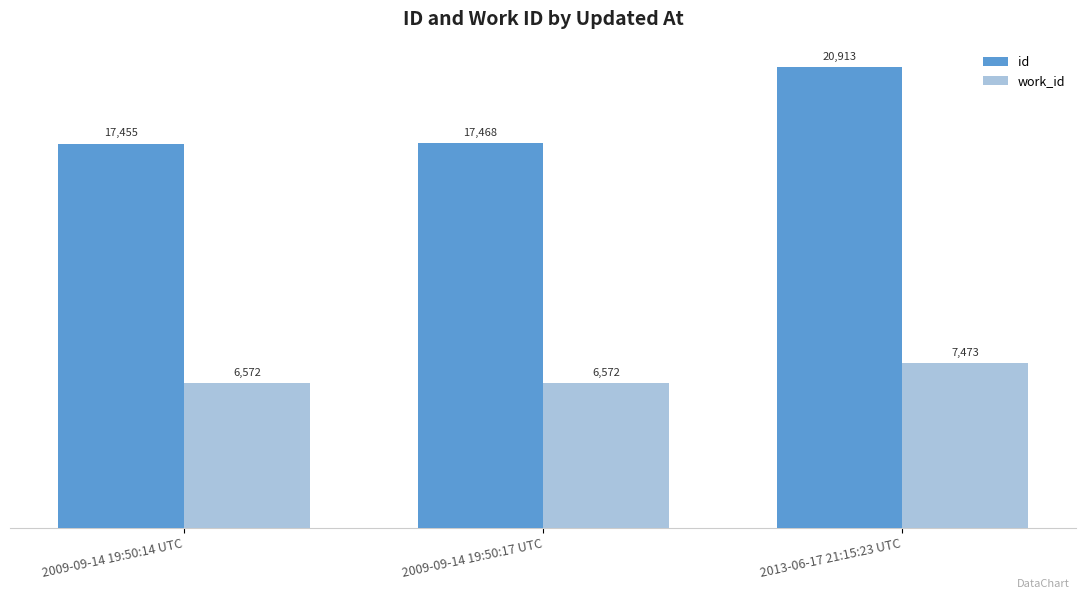

What is the greatest value displayed?

20913